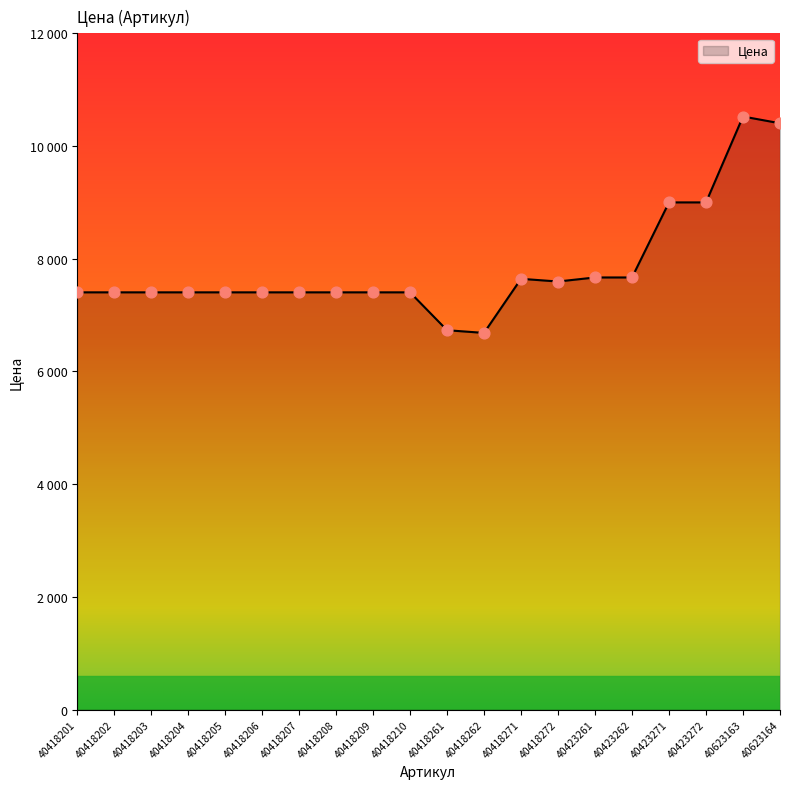

What is the ratio of the value at 40418205 to the value at 40418261?

1.1